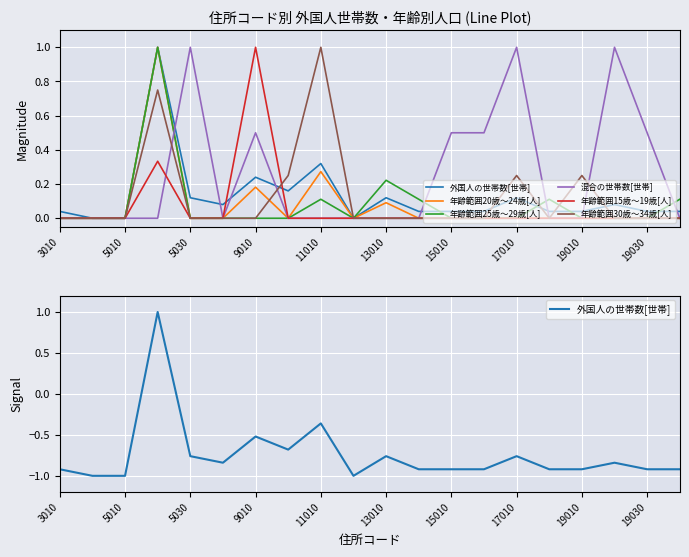

Rank the series by their maximum value, from lowest to highest.

外国人の世帯数[世帯], 年齢範囲20歳～24歳[人], 年齢範囲25歳～29歳[人], 混合の世帯数[世帯], 年齢範囲15歳～19歳[人], 年齢範囲30歳～34歳[人]